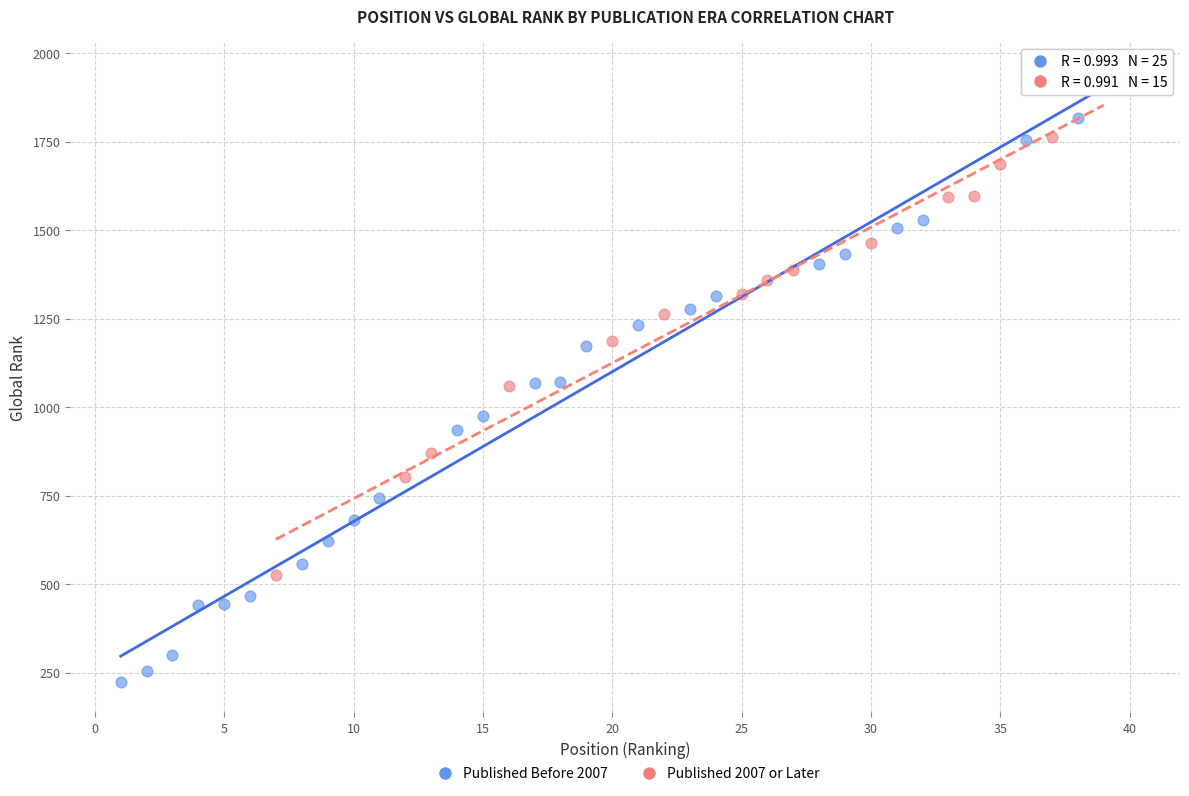

Which series contains the lowest Y value?

Published Before 2007